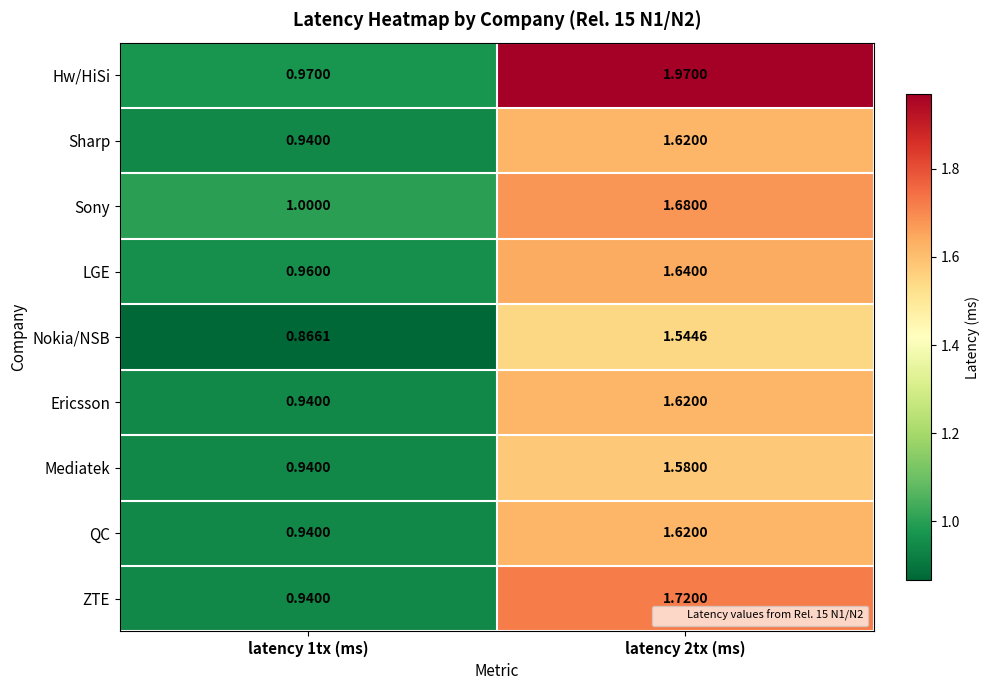

At which category is the sum across all series the highest?

latency 2tx (ms)